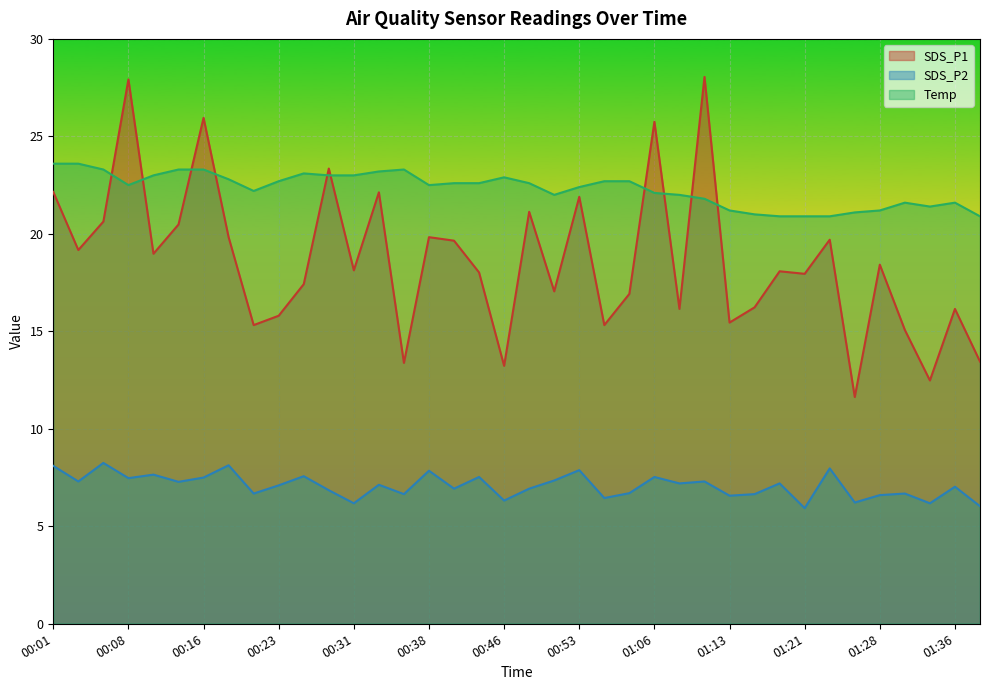

Does the chart display data point markers on the line(s)?

No